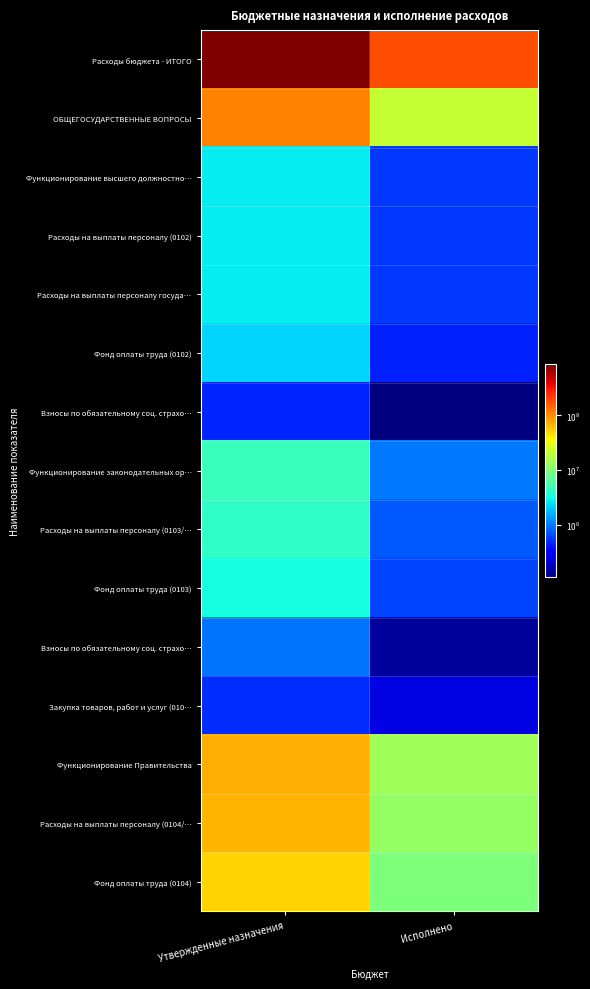

What is the smallest value displayed?

110910.9